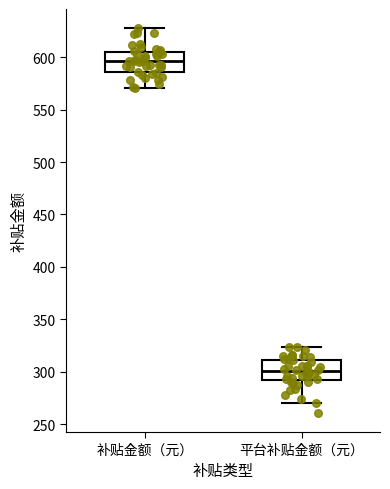

Which box has the lowest median line?

平台补贴金额（元）